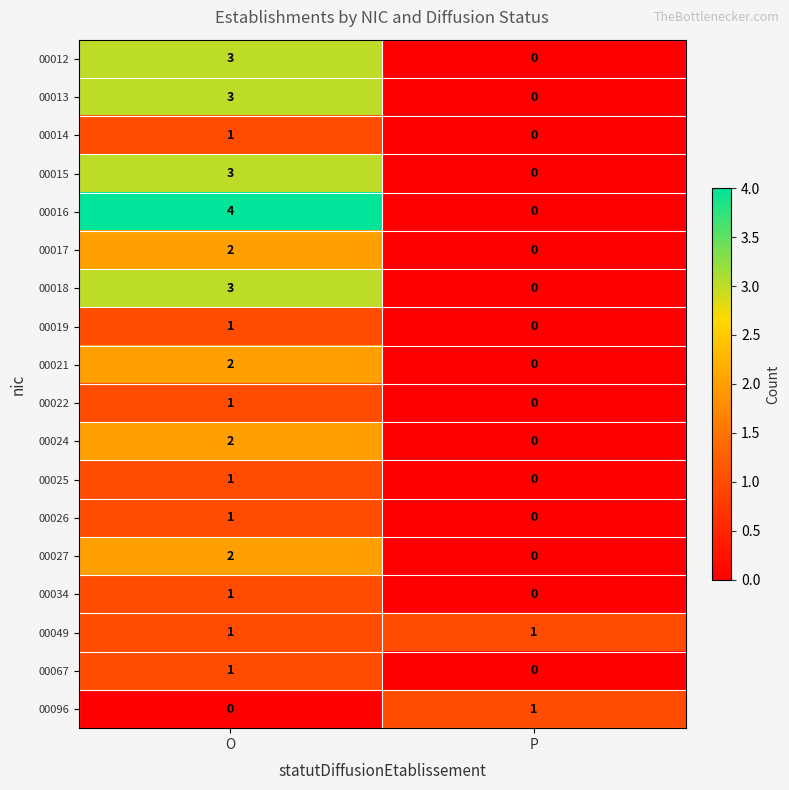

What is the greatest value displayed?

4